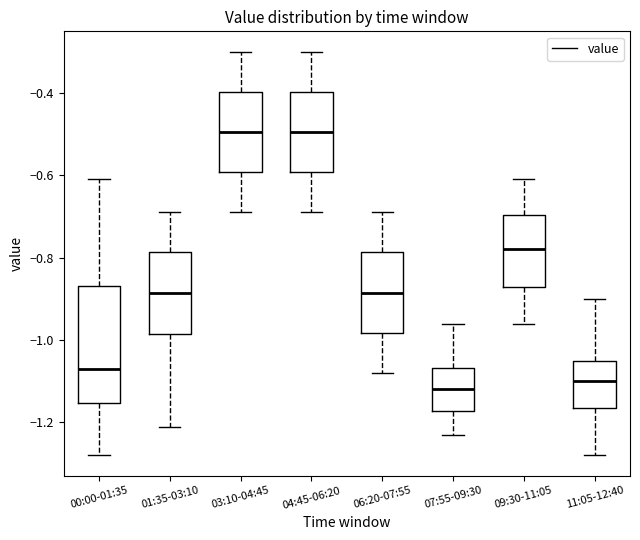

Comparing the boxes themselves (not the whiskers), which one is the tallest?

00:00-01:35